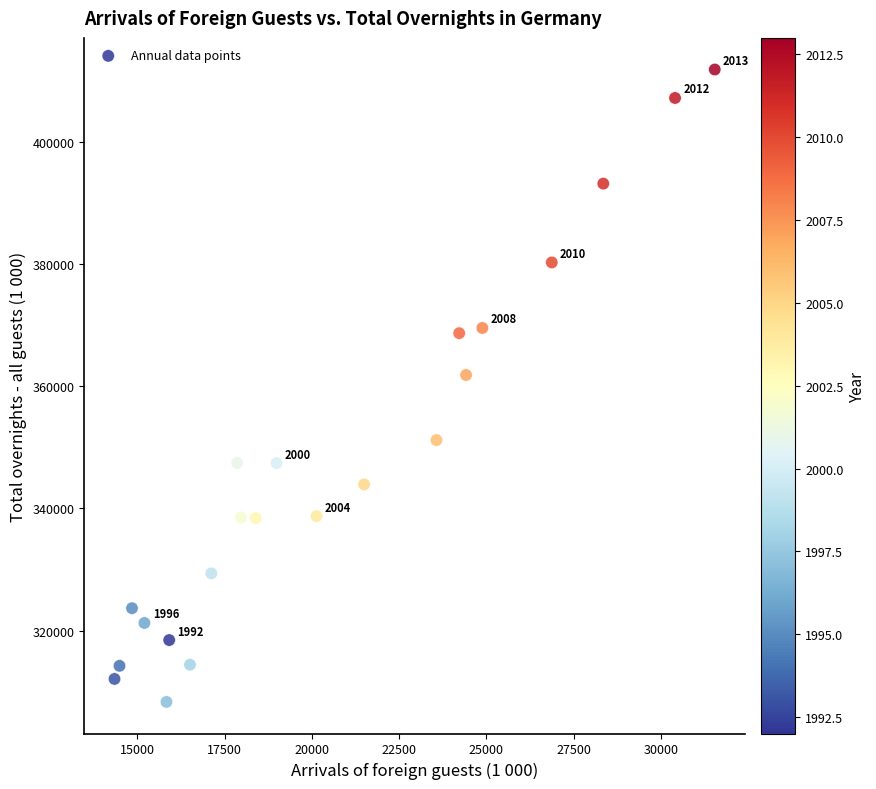

What Y value in the scatter plot is closest to 360092?

361846.1